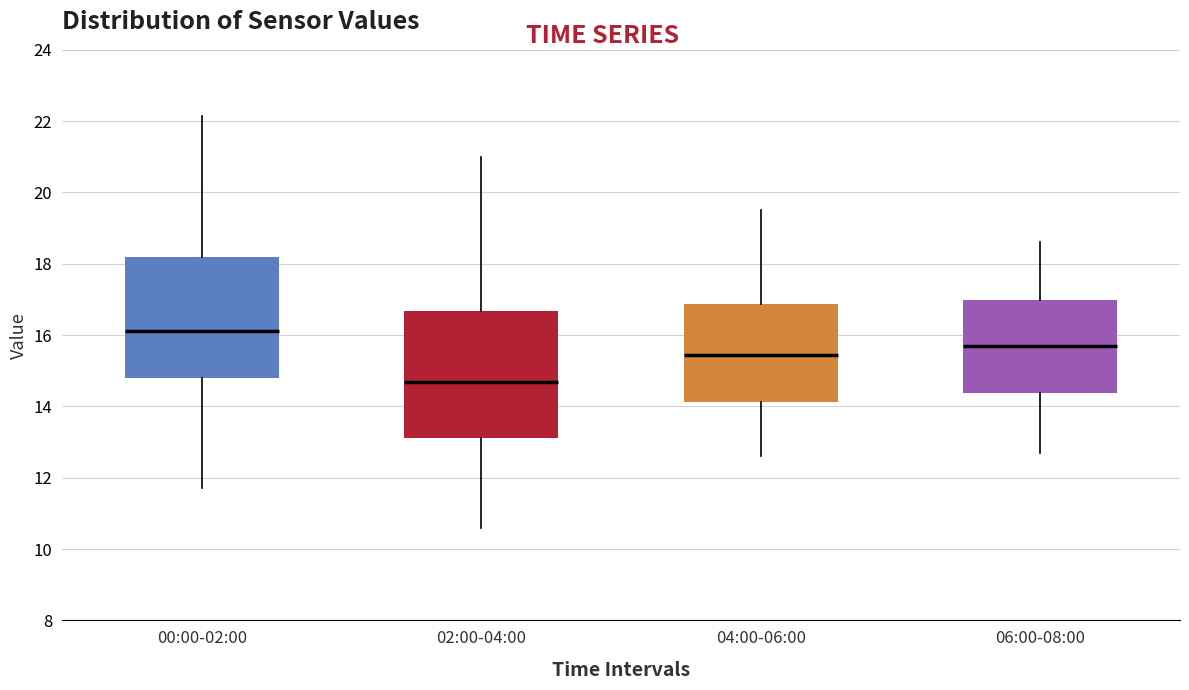

Where does the lower whisker of the box for 00:00-02:00 end on the y-axis? The values are not printed on the chart, so give them approximately, as read against the axis.

11.8